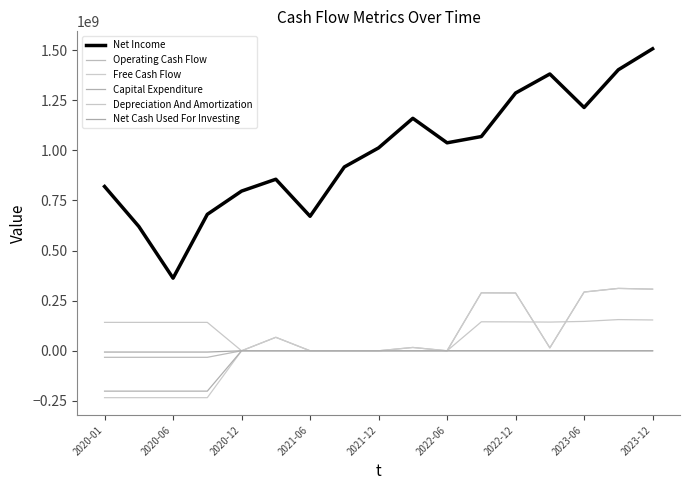

True or false: Depreciation And Amortization and Operating Cash Flow cross at least once.

True